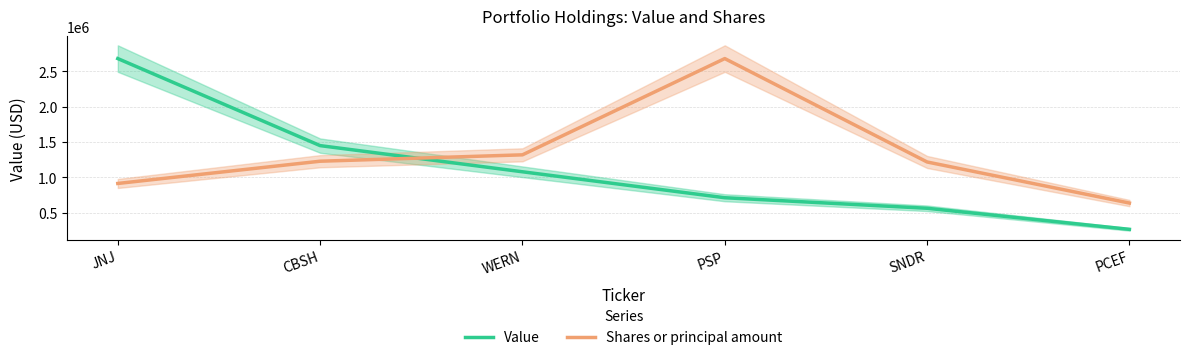

List the series in order of their overall mean, highest first.

Shares or principal amount, Value